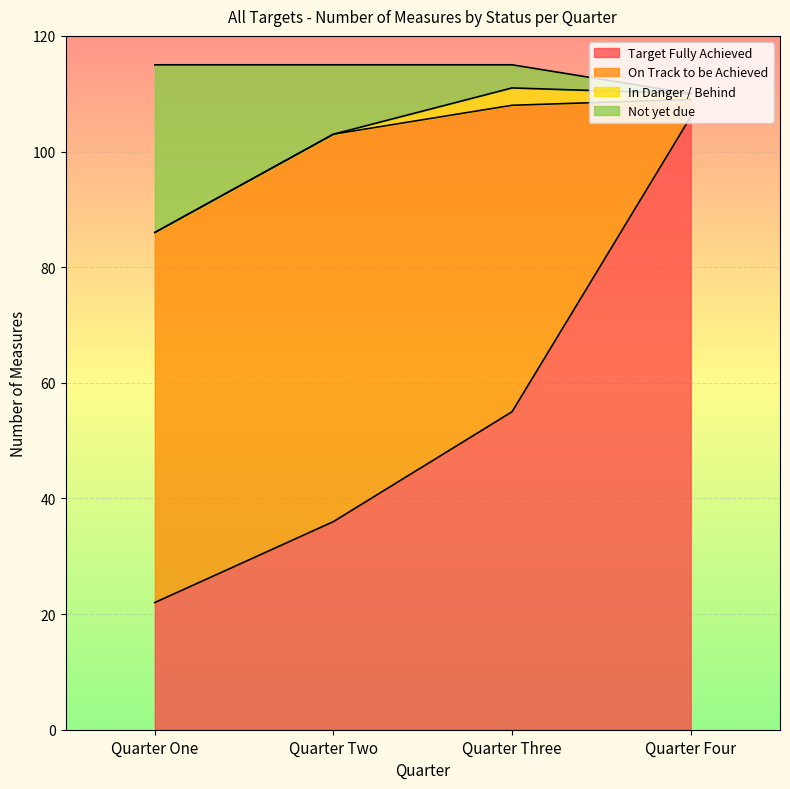

What is the total value across all series at Quarter One?

115